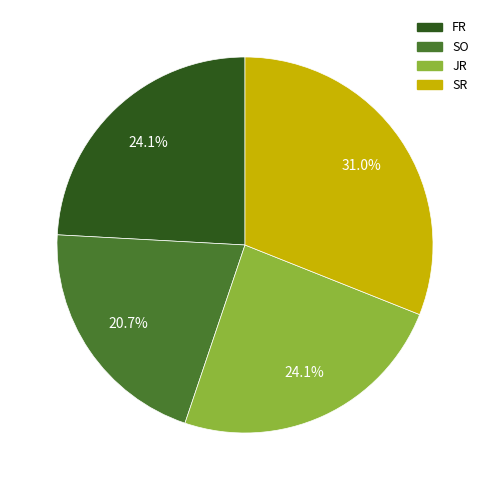

Is there any slice that represents more than half of the pie?

No